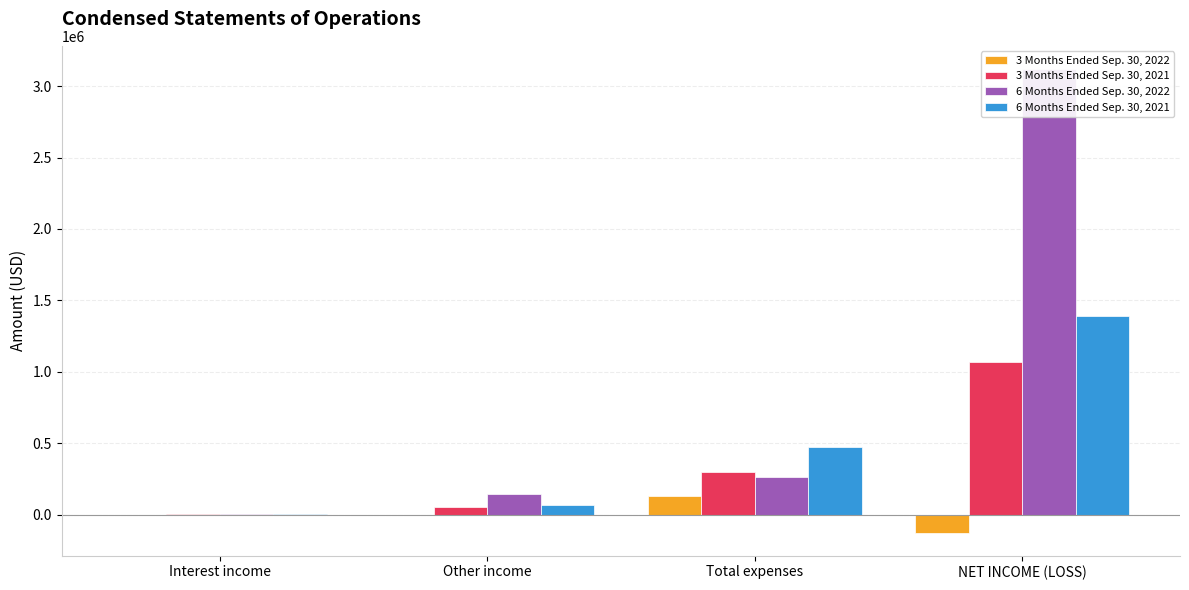

The 3 Months Ended Sep. 30, 2022 series shows -165550 at NET INCOME (LOSS). True or false?

False